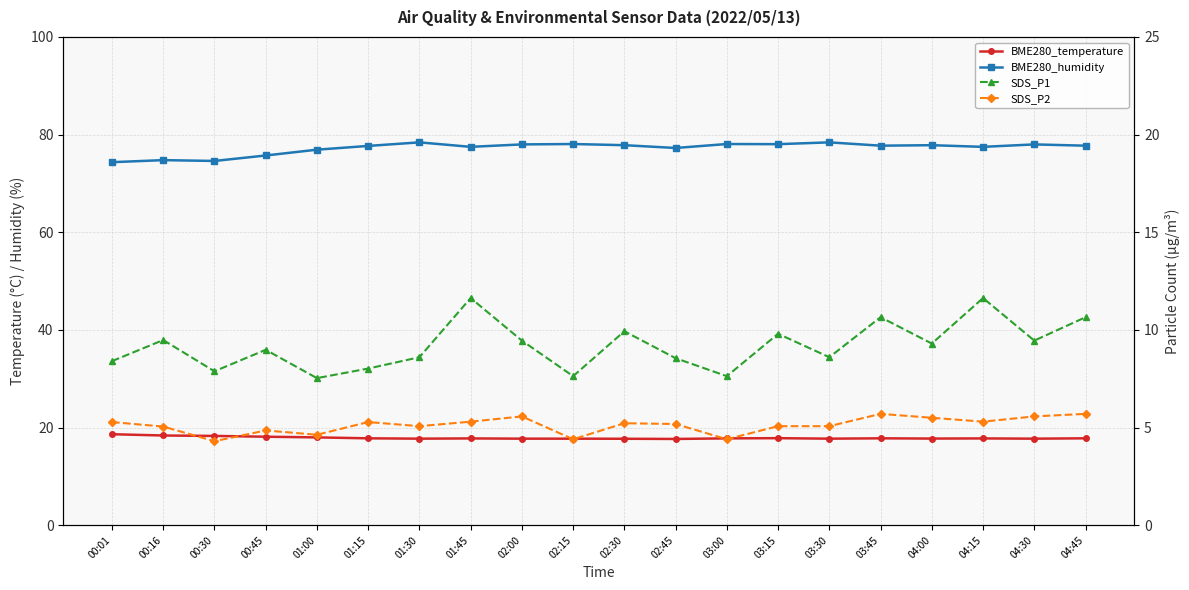

What is the maximum value shown in the chart?

78.4